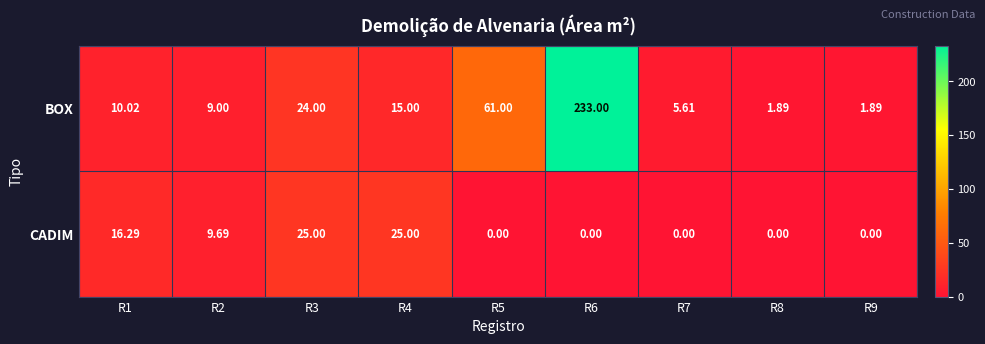

Which series changed the most between R3 and R8?

CADIM